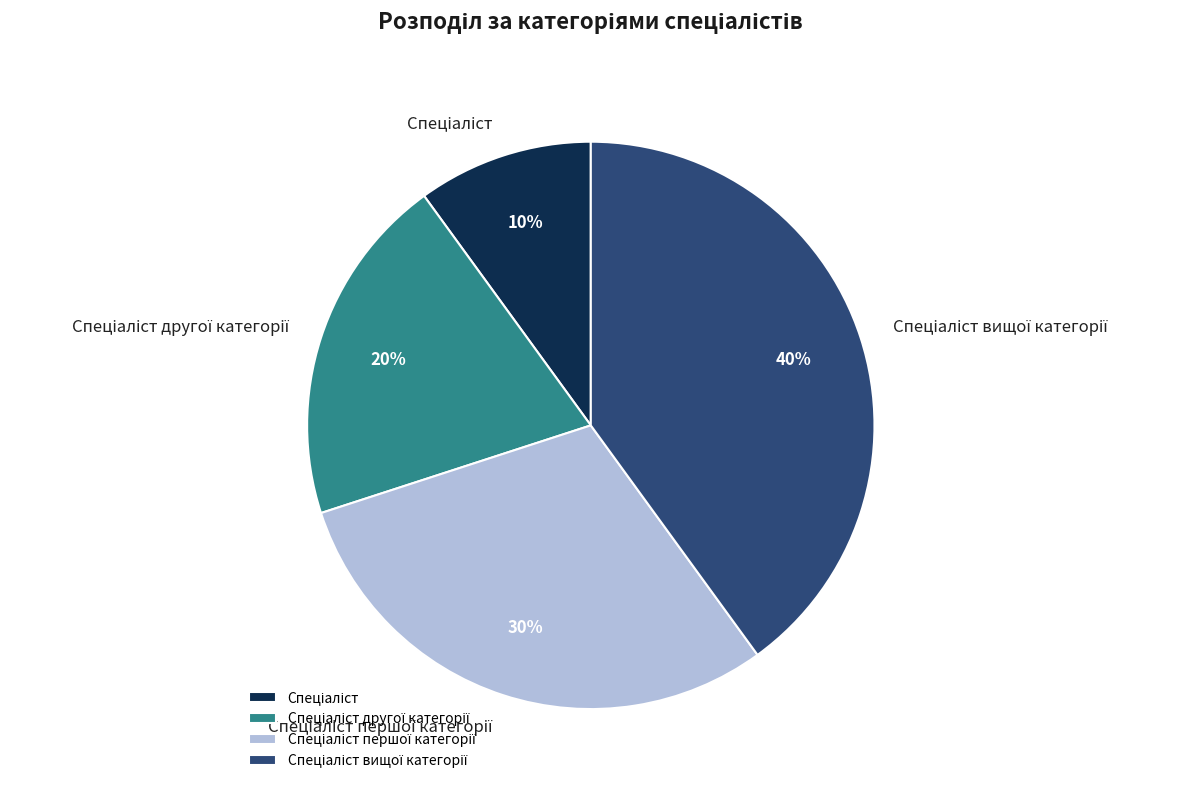

To the nearest percent, what is the average slice percentage?

25%